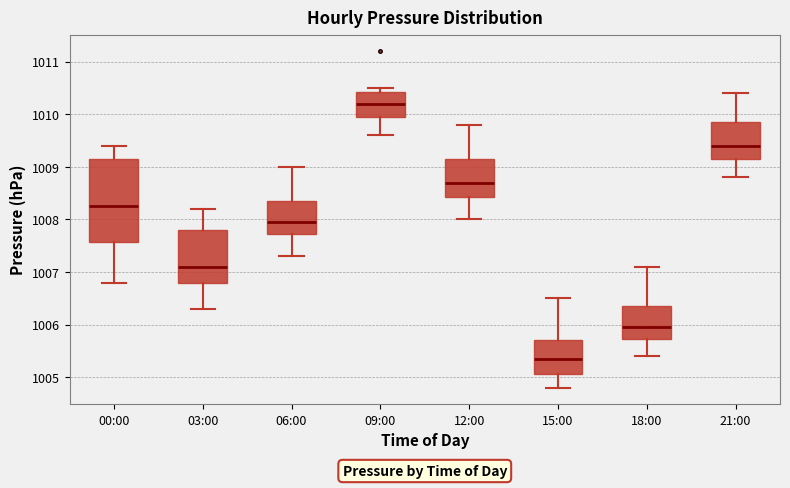

Which box has the highest median line?

09:00